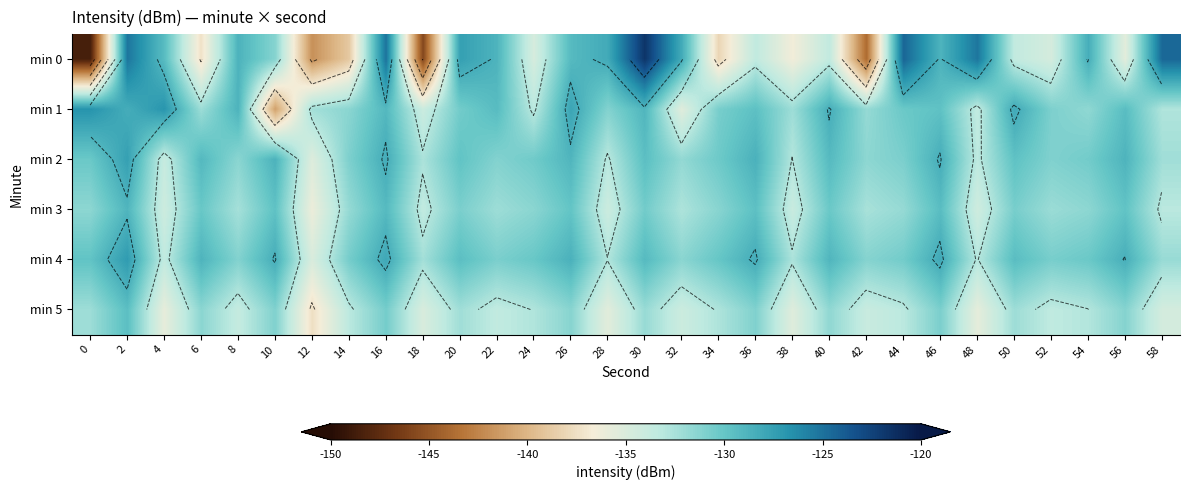

Count the number of data series in this chart.

6